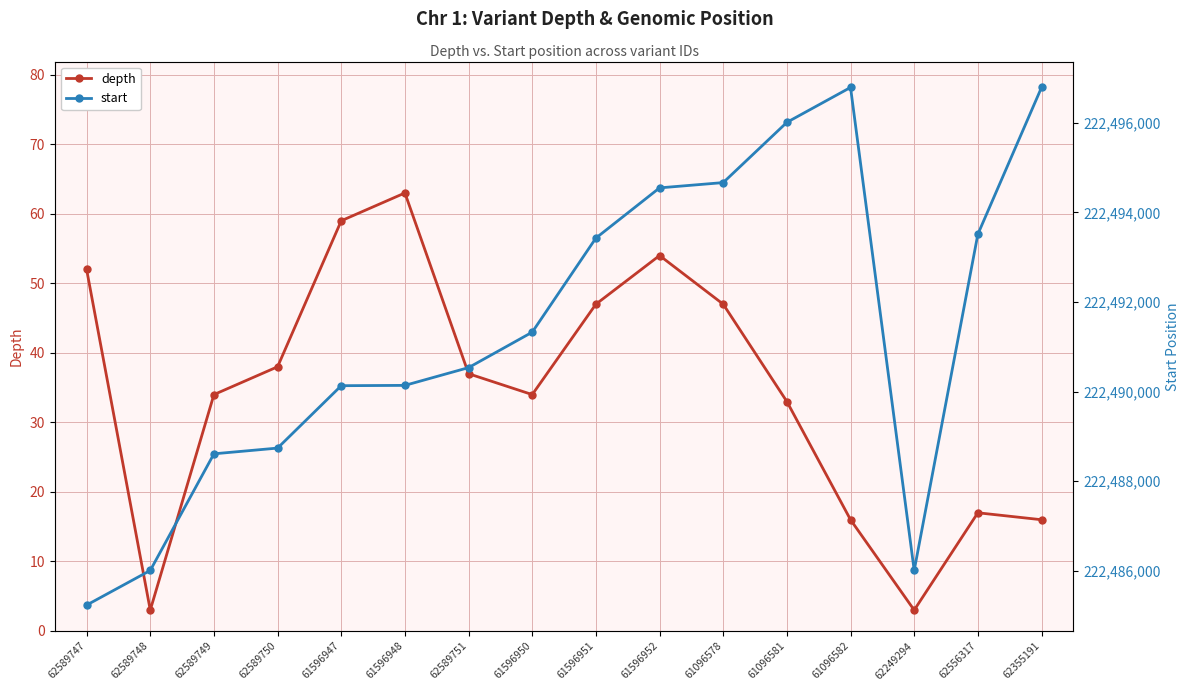

What is the smallest value displayed?

3